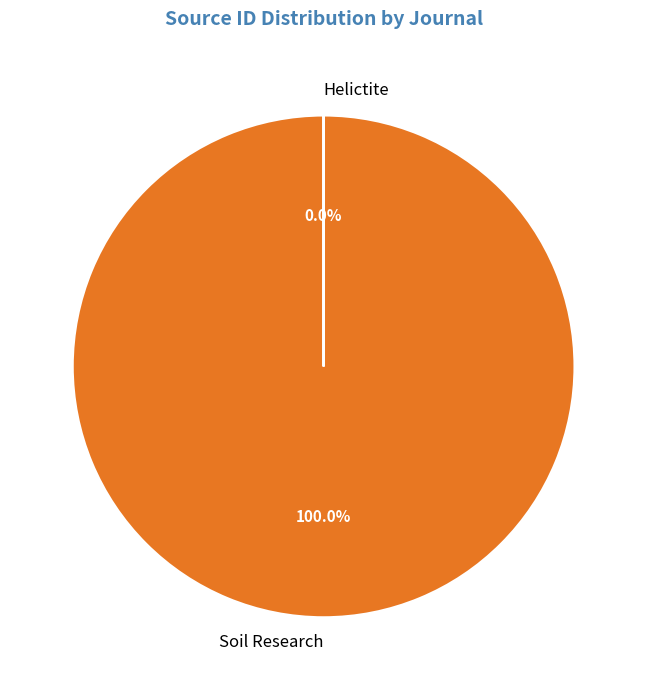

Which has a higher value, Helictite or Soil Research?

Soil Research